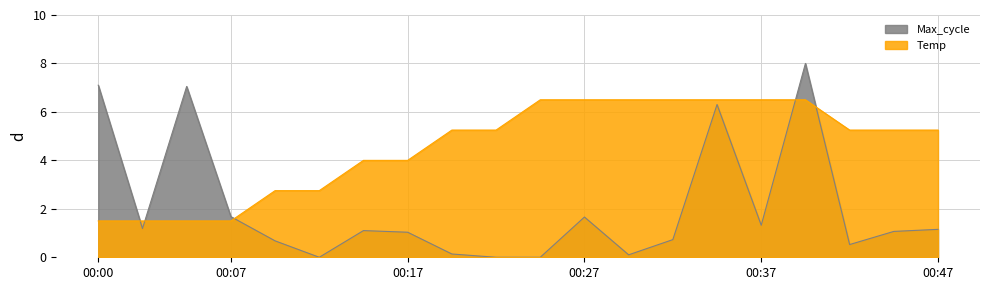

Rank the series by their maximum value, from highest to lowest.

Max_cycle, Temp